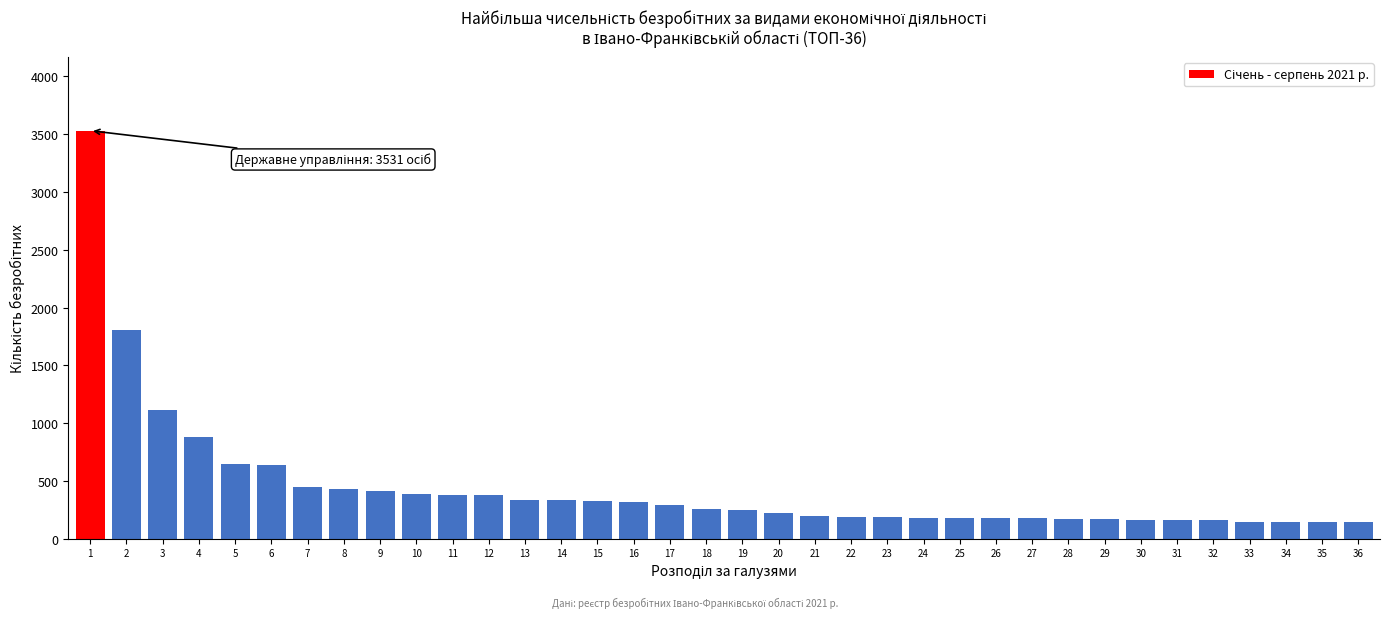

What is the difference between the maximum and minimum values?

3386